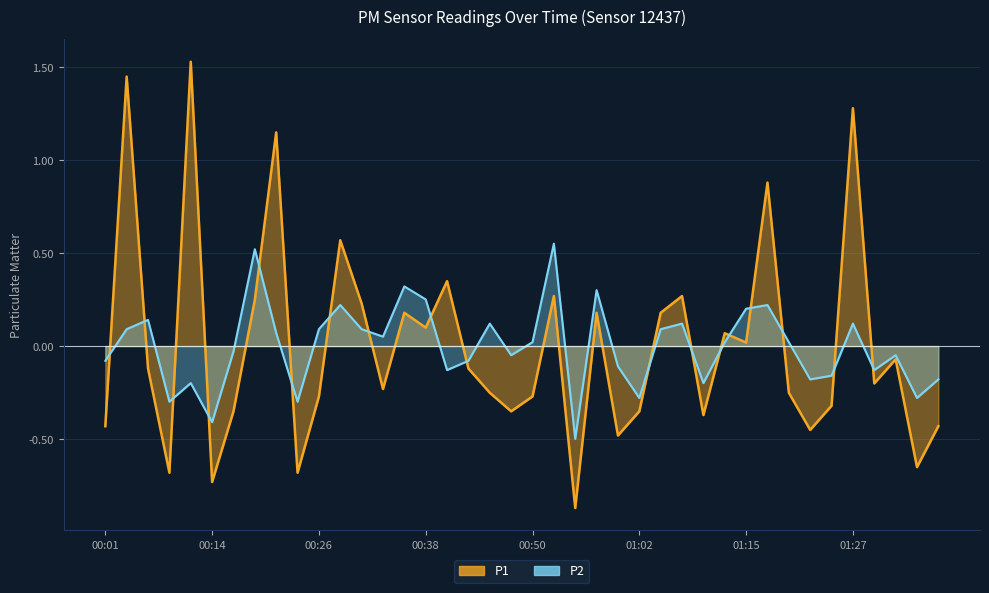

What is the label of the 36th point from the right?

00:11